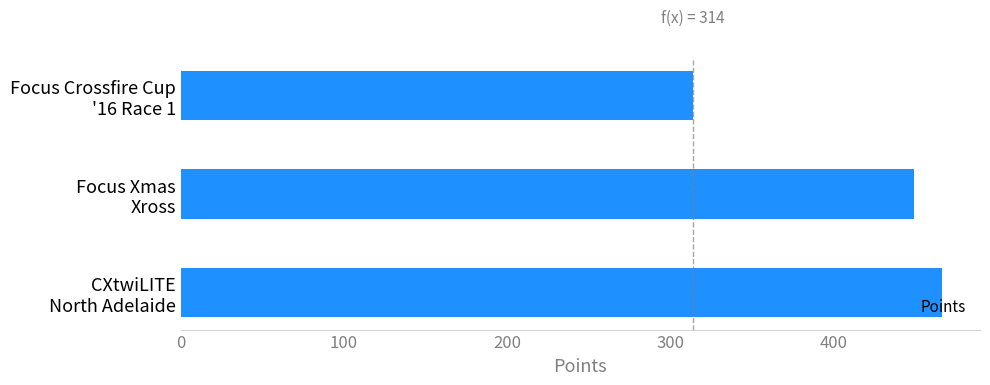

Does the chart contain stacked bars?

No